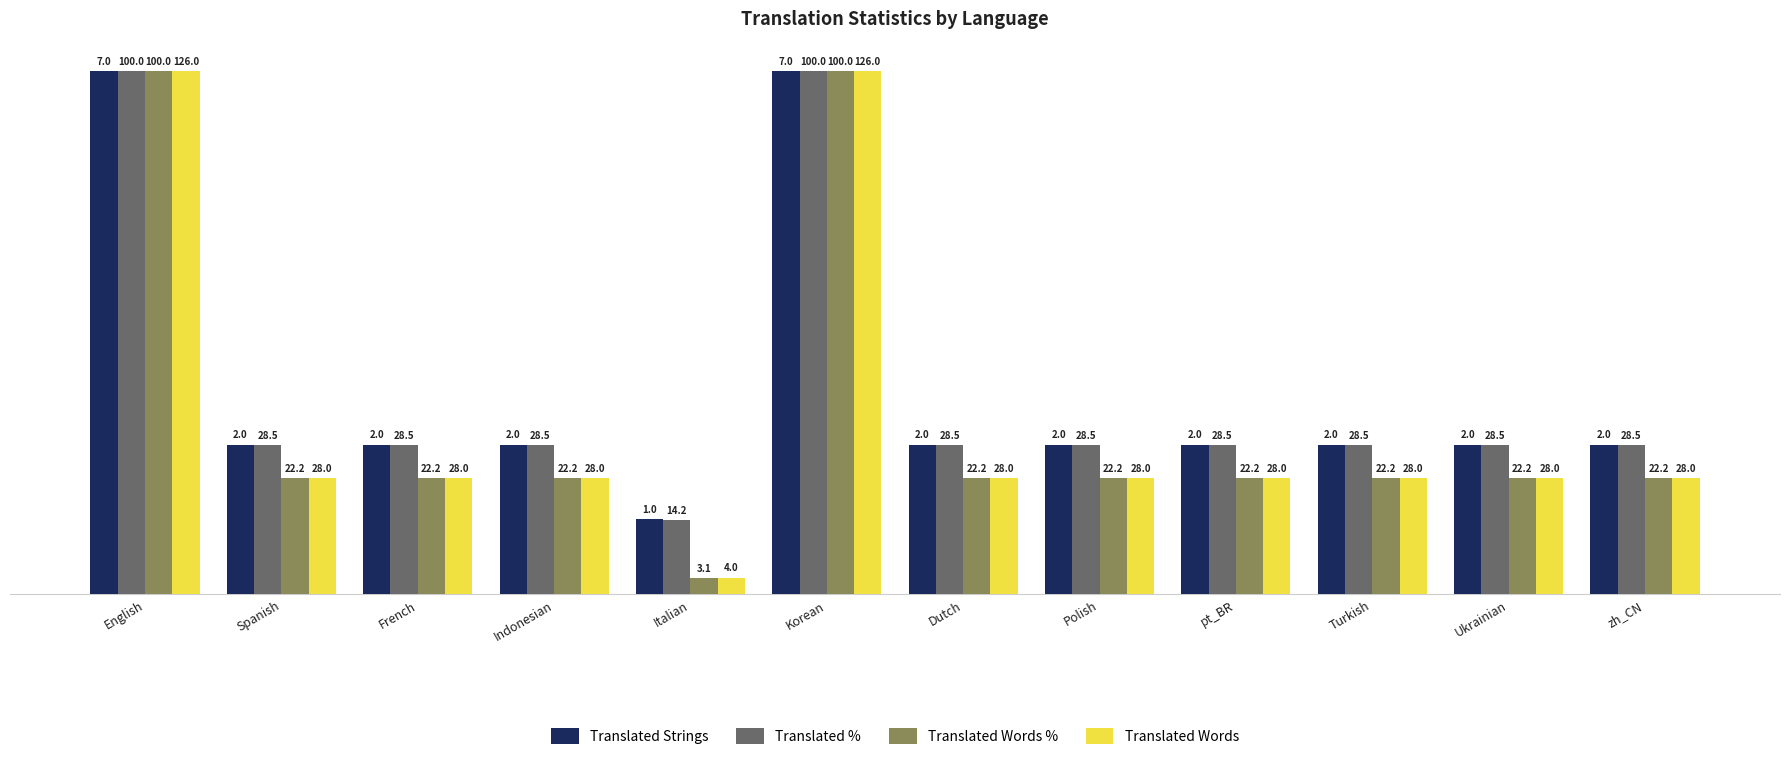

What are all the series names shown in the legend?

Translated Strings, Translated %, Translated Words %, Translated Words